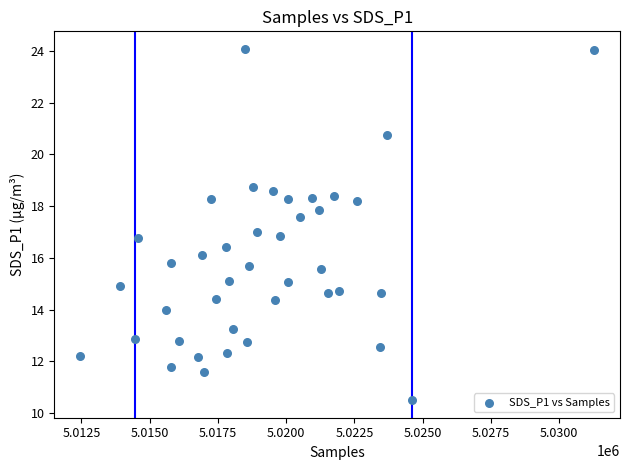

What is the range of Y values (max minus min)?

13.6